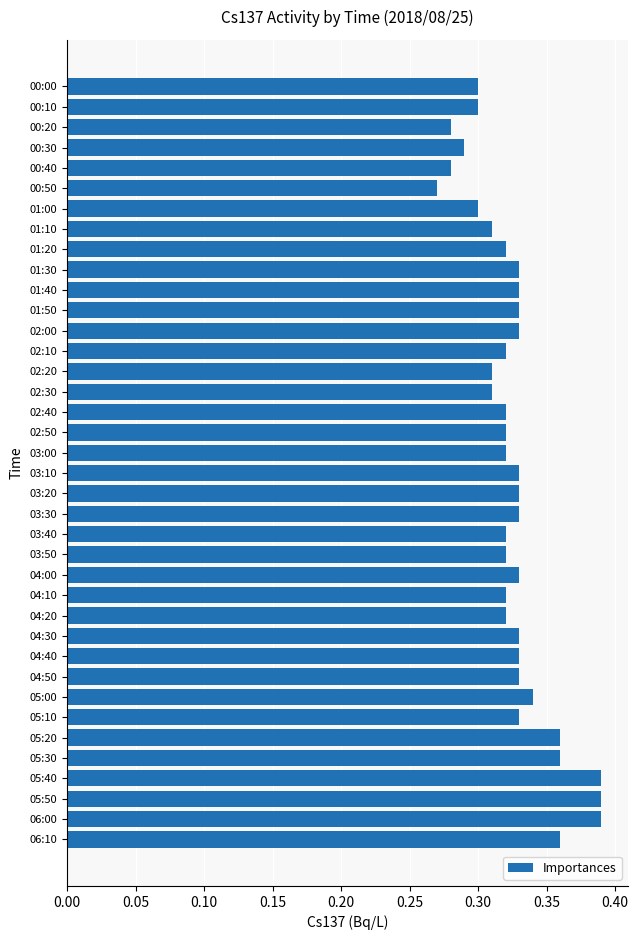

What is the sum of all values?

12.4